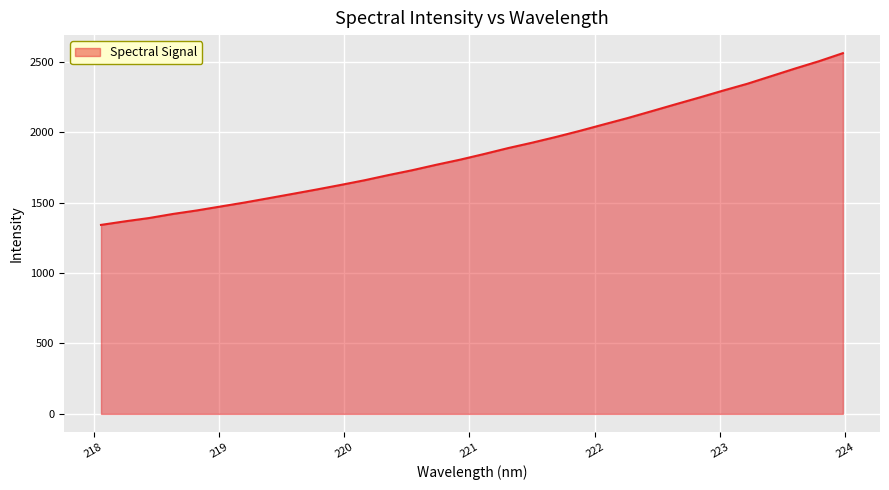

What is the difference between the maximum and minimum values?

1219.5